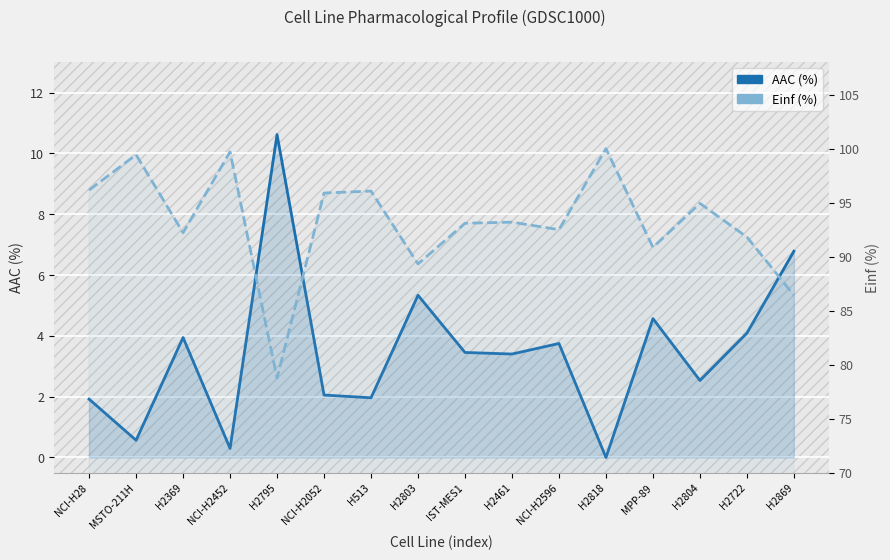

True or false: Einf (%) and AAC (%) cross at least once.

False